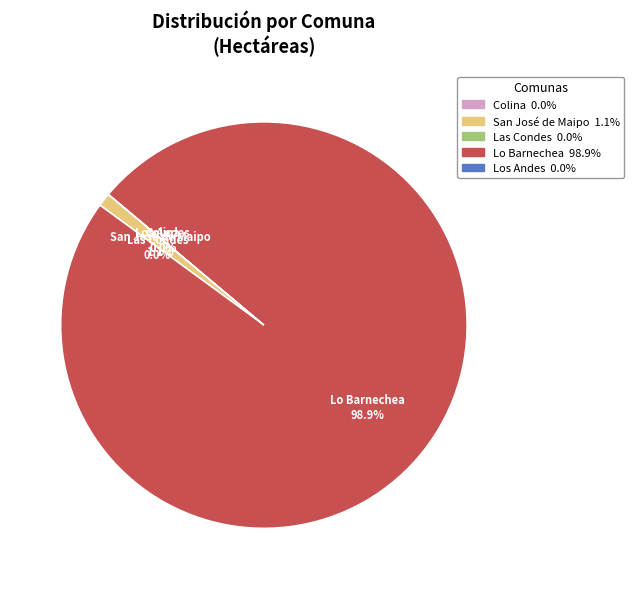

Which category has the biggest portion of the pie?

Lo Barnechea